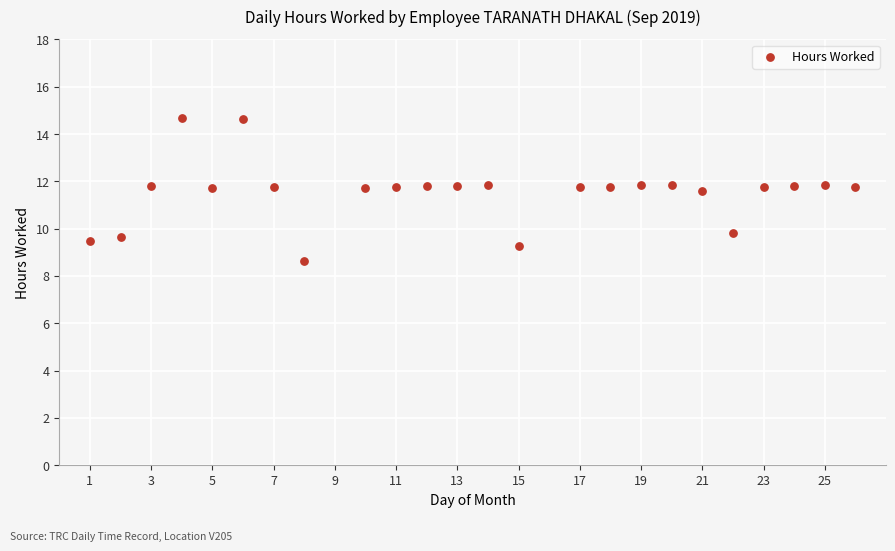

What is the range of Y values (max minus min)?

6.0